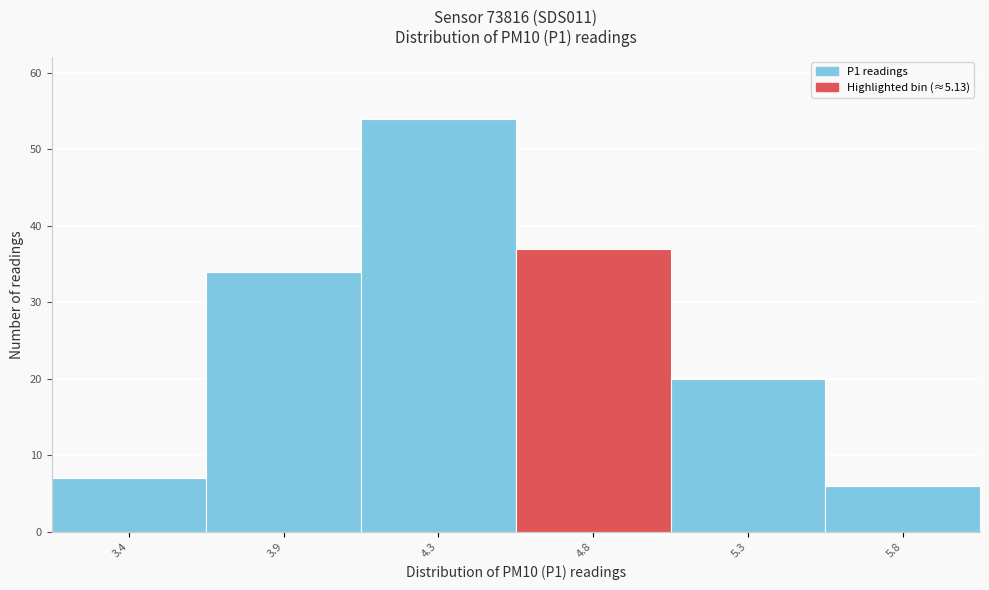

Reading right to left, list all the values displayed in this chart.

5.8=6	5.3=20	4.8=37	4.3=54	3.9=34	3.4=7